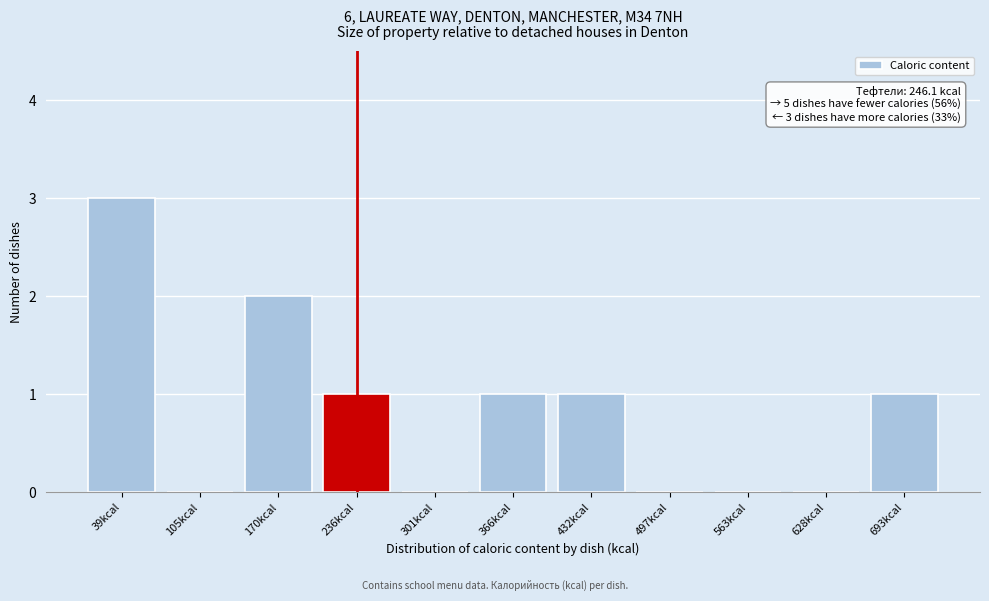

Reading right to left, what are all the values shown in this chart?

693kcal=1	628kcal=0	563kcal=0	497kcal=0	432kcal=1	366kcal=1	301kcal=0	236kcal=1	170kcal=2	105kcal=0	39kcal=3